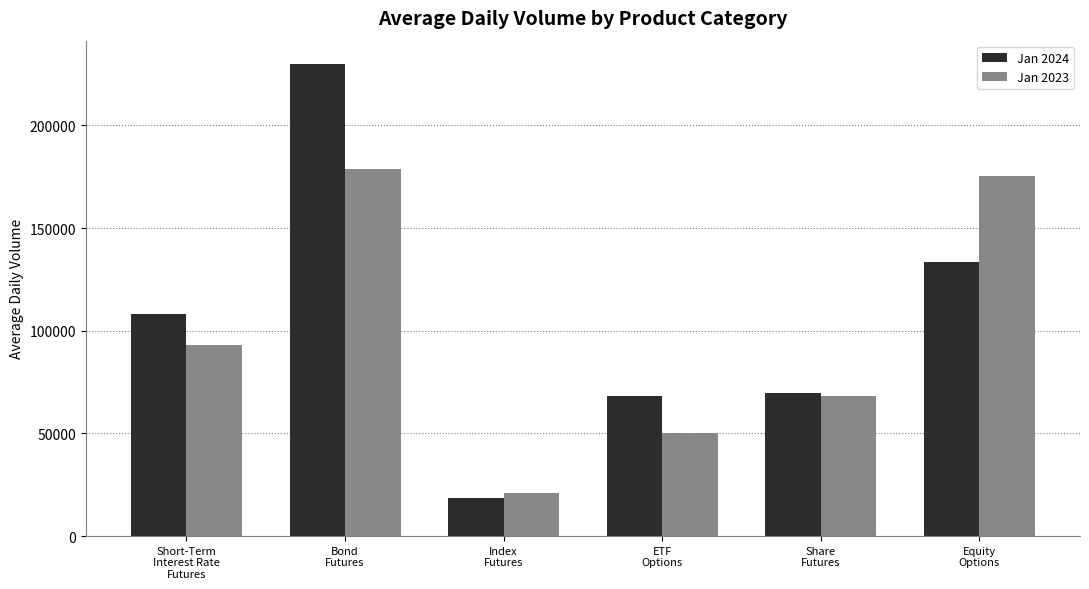

What is the label of the 3rd bar from the left?

Index
Futures